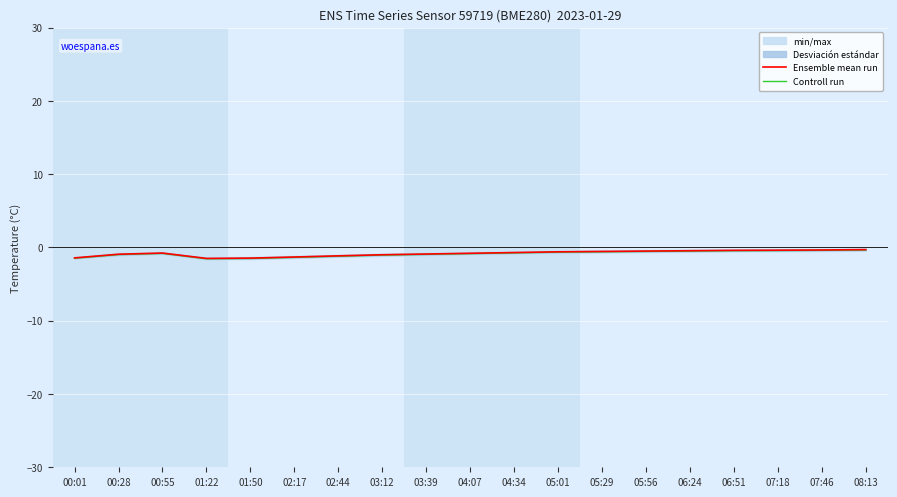

At which category does Ensemble mean run reach its first local valley?

01:22